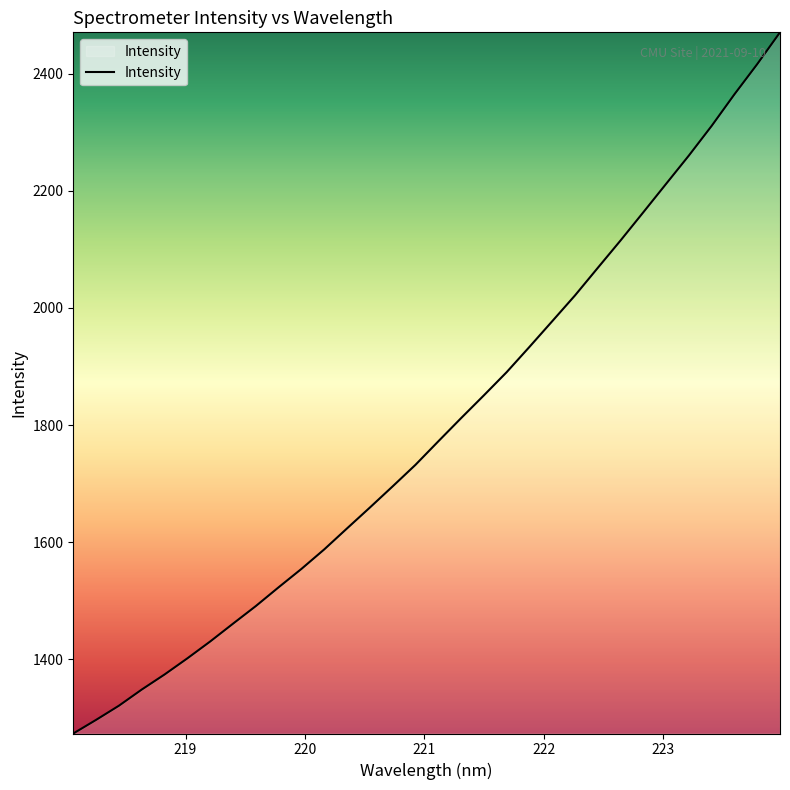

What is the difference between the maximum and minimum values?

1196.9